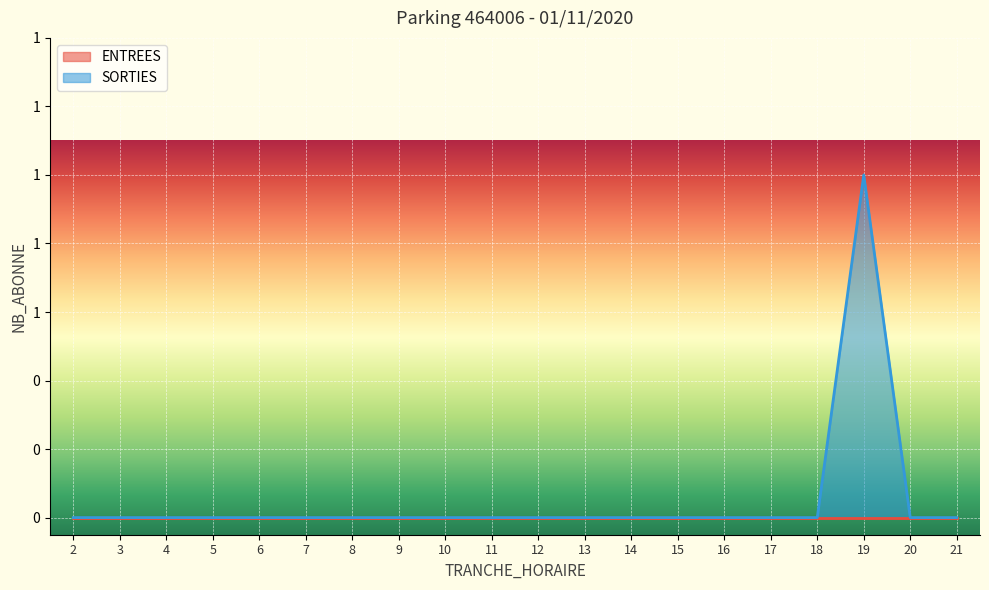

The chart shows a value of 0 at 11. True or false?

True